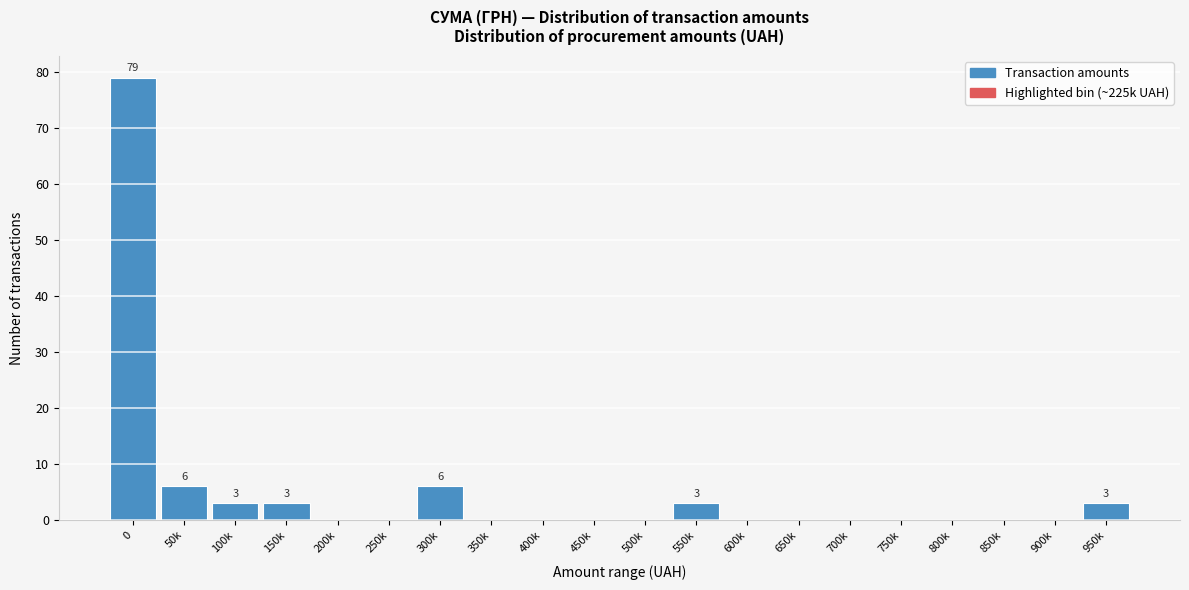

Reading left to right, list all the values displayed in this chart.

0=79	50k=6	100k=3	150k=3	200k=0	250k=0	300k=6	350k=0	400k=0	450k=0	500k=0	550k=3	600k=0	650k=0	700k=0	750k=0	800k=0	850k=0	900k=0	950k=3